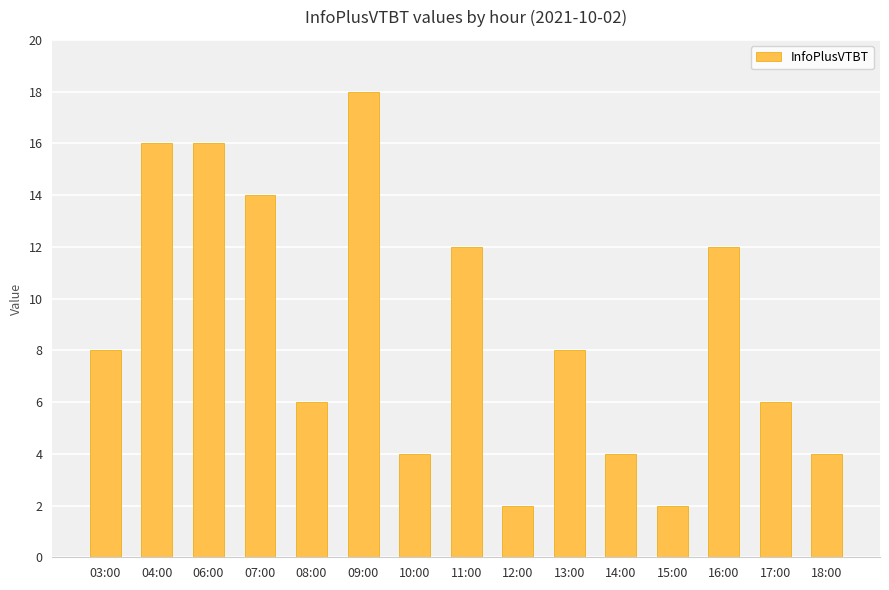

The chart shows a value of 3 at 18:00. True or false?

False